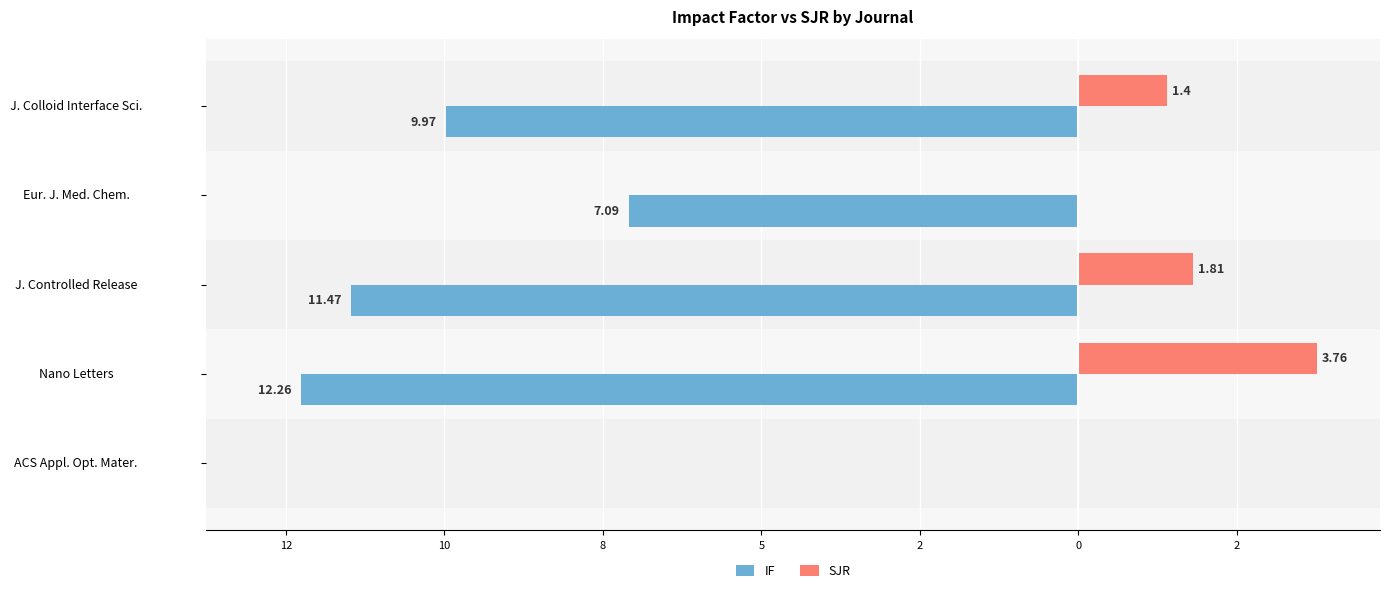

What are all the series names shown in the legend?

IF, SJR